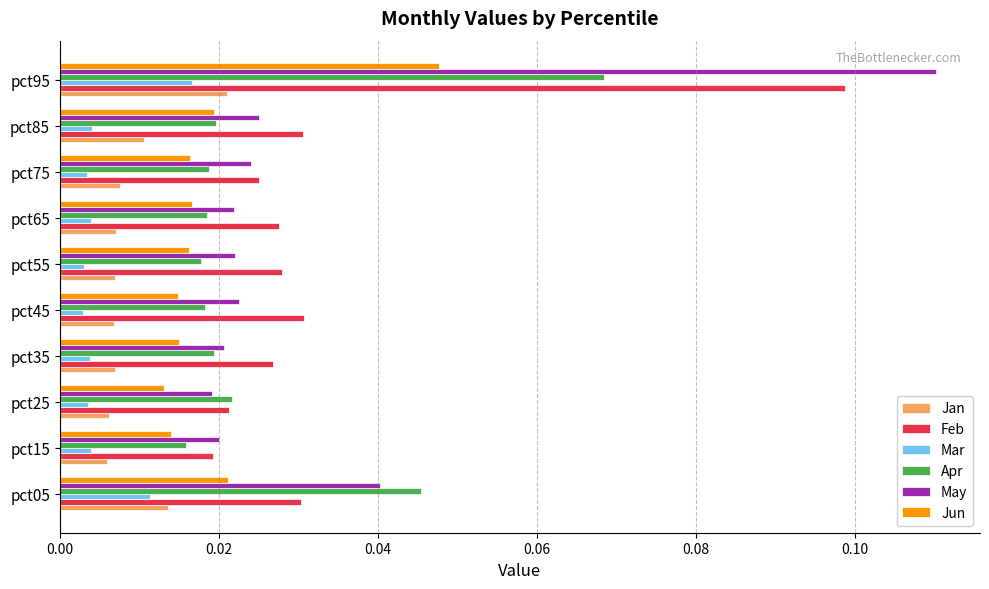

Count the number of categories in the chart.

10